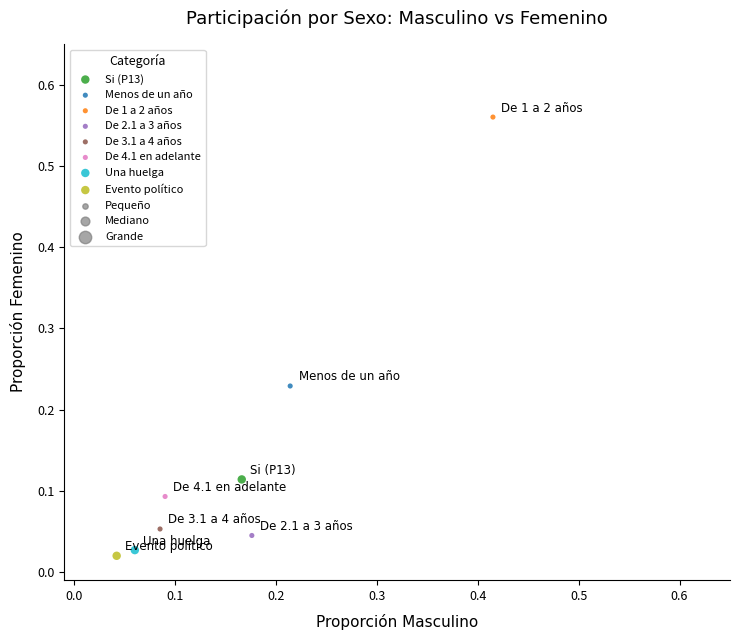

Which series reaches the maximum Y coordinate?

De 1 a 2 años